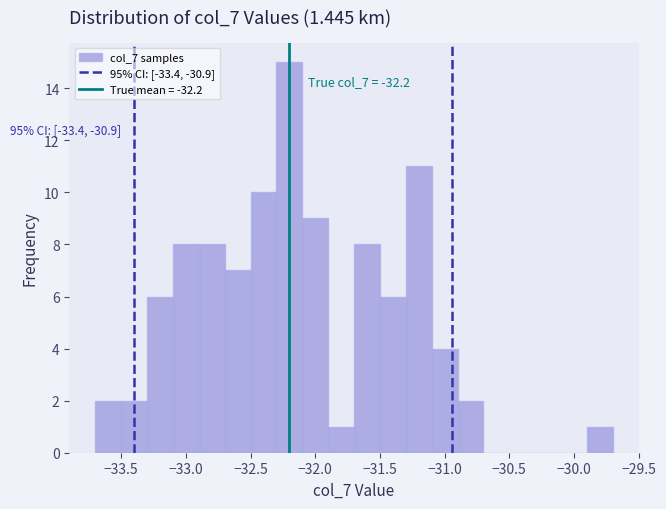

Which range on the x-axis has the tallest bar?

-32.3 to -32.1